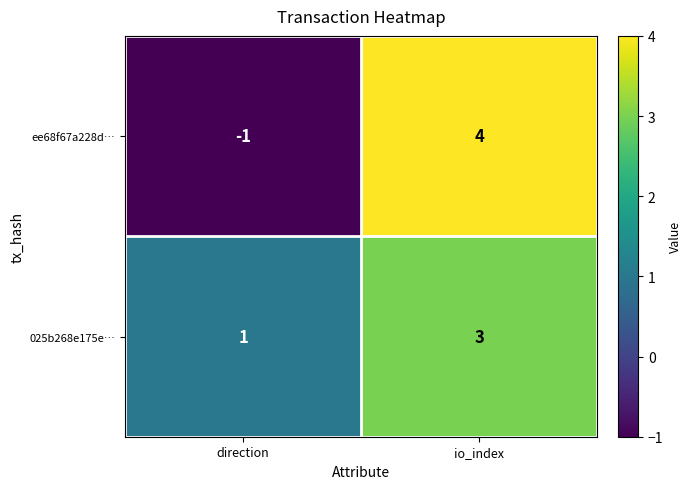

Where is 025b268e175e… nearest to the value 2?

direction